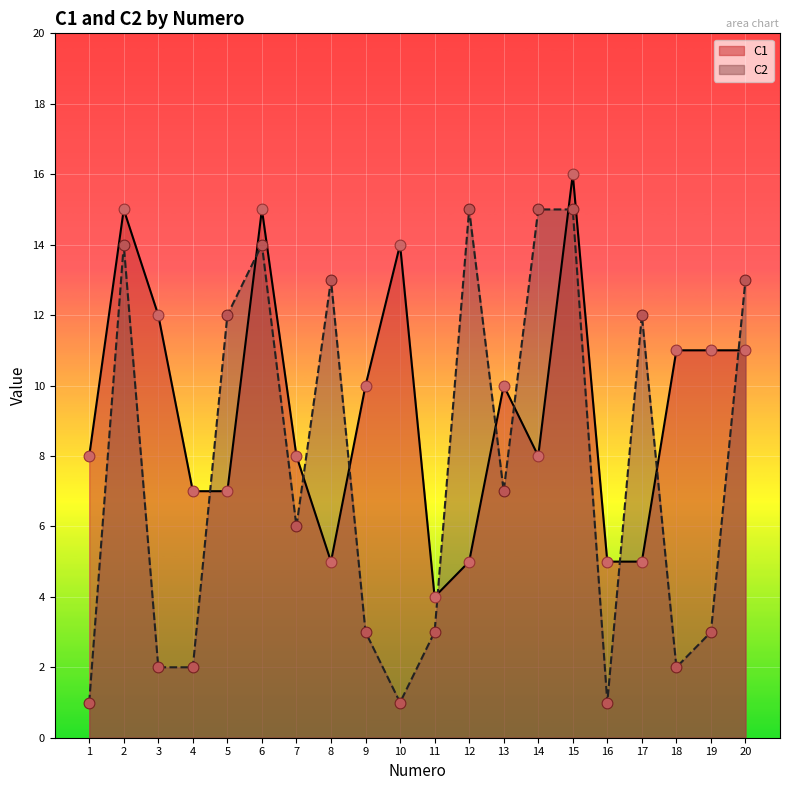

Is the value of C1 at 6 greater than the value of C2 at 11?

Yes